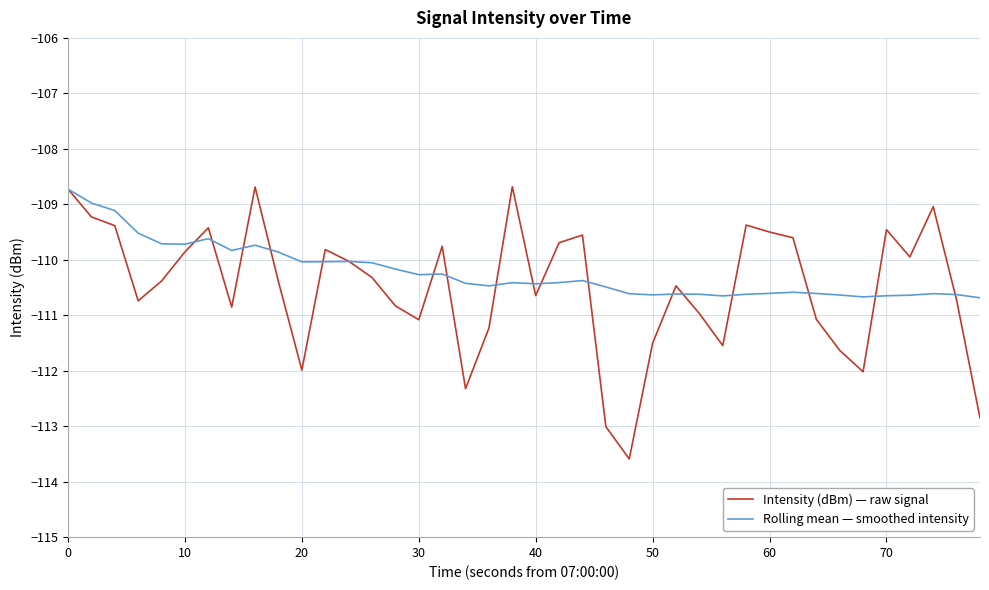

What is the minimum value shown in the chart?

-113.6